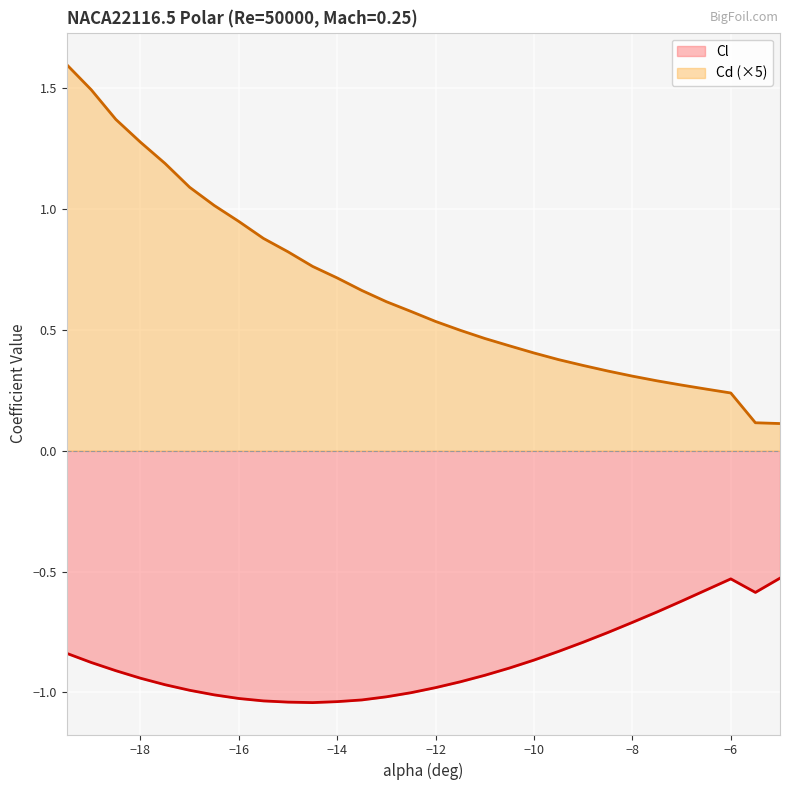

Which label corresponds to the smallest value in the chart?

-14.5